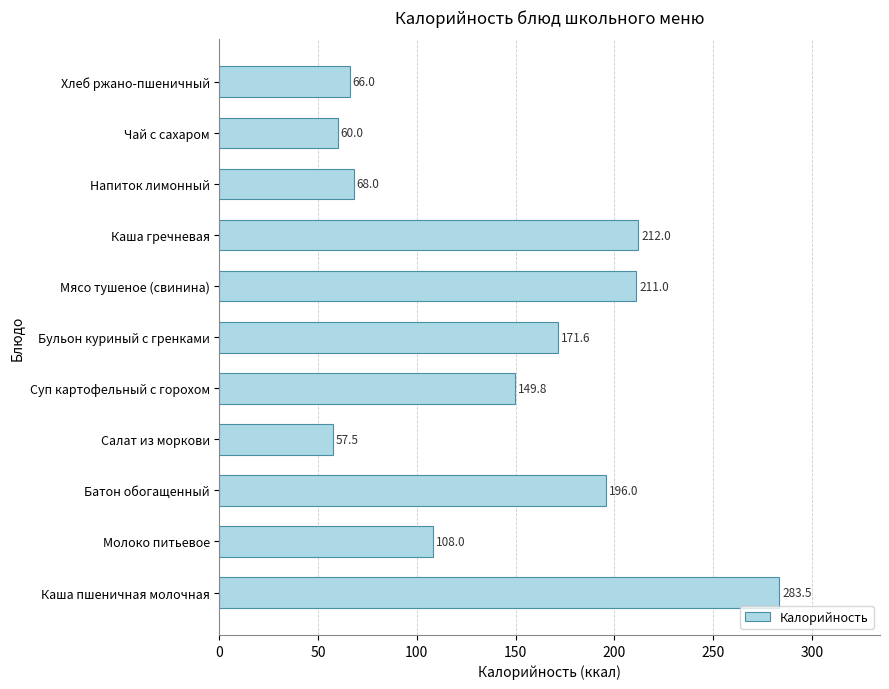

Rank the categories by value from highest to lowest.

Каша пшеничная молочная, Каша гречневая, Мясо тушеное (свинина), Батон обогащенный, Бульон куриный с гренками, Суп картофельный с горохом, Молоко питьевое, Напиток лимонный, Хлеб ржано-пшеничный, Чай с сахаром, Салат из моркови